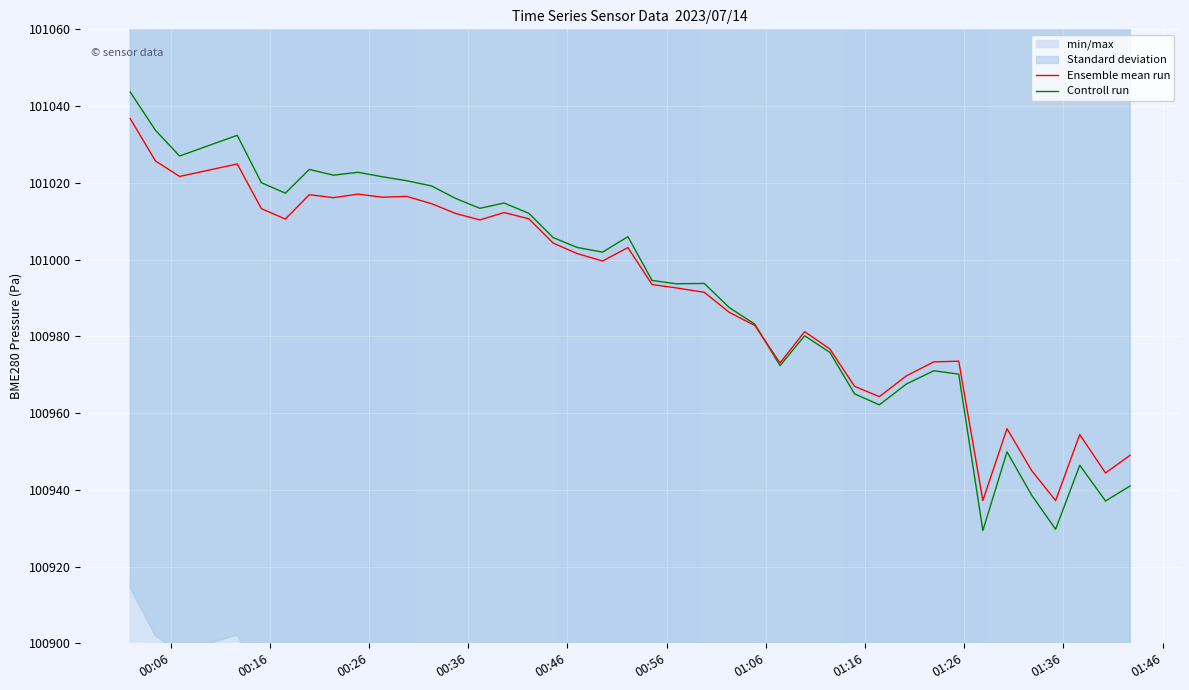

Reading right to left, list all the values displayed in this chart.

Ensemble mean run: 100949.0	100944.4	100954.4	100937.2	100945.1	100955.9	100937.2	100973.5	100973.3	100969.7	100964.3	100967.0	100976.7	100981.2	100973.1	100982.8	100986.2	100991.5	100992.6	100993.5	101003.1	100999.6	101001.6	101004.3	101010.6	101012.2	101010.3	101012.0	101014.6	101016.5	101016.2	101017.1	101016.1	101016.9	101010.6	101013.3	101024.9	101021.7	101025.7	101036.7
Controll run: 100941.0	100937.1	100946.4	100929.7	100938.7	100949.9	100929.4	100970.2	100971.0	100967.6	100962.1	100965.0	100975.8	100980.2	100972.3	100983.2	100987.5	100993.8	100993.7	100994.6	101006.0	101001.9	101003.2	101005.7	101012.1	101014.7	101013.4	101015.9	101019.2	101020.6	101021.6	101022.7	101022.0	101023.5	101017.3	101020.0	101032.4	101027.0	101033.7	101043.7